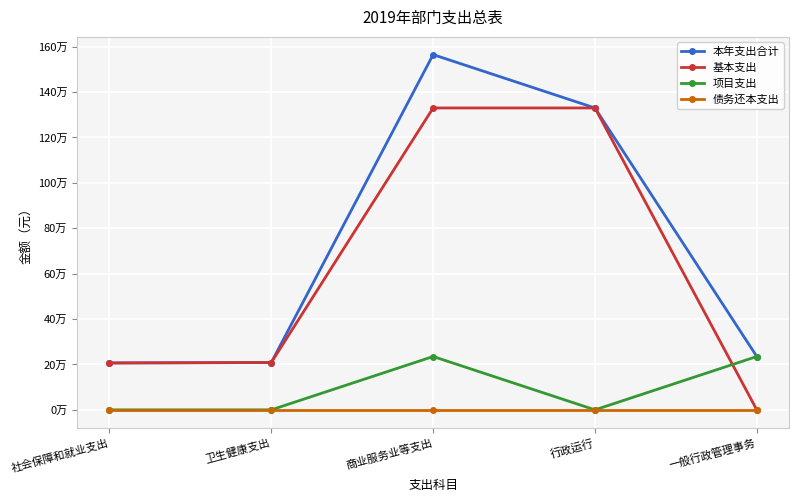

The value of 基本支出 at 一般行政管理事务 is 0. True or false?

True